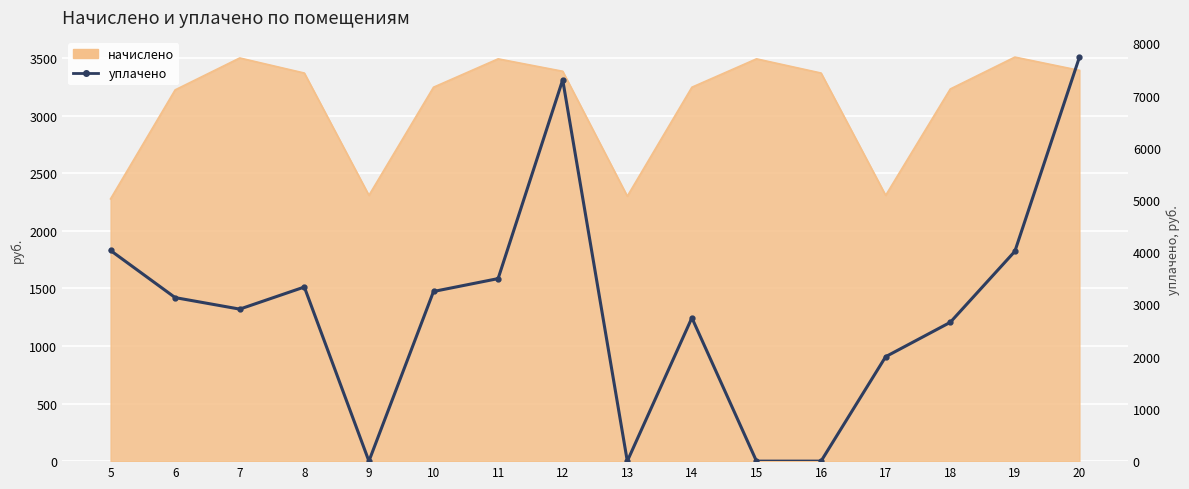

What is the value of the 16th point from the left?

7736.1